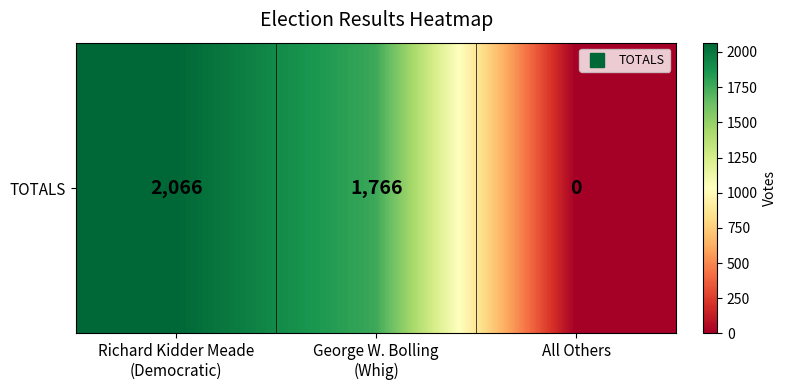

Reading left to right, transcribe all the data shown in this chart.

Richard Kidder Meade
(Democratic)=2066	George W. Bolling
(Whig)=1766	All Others=0